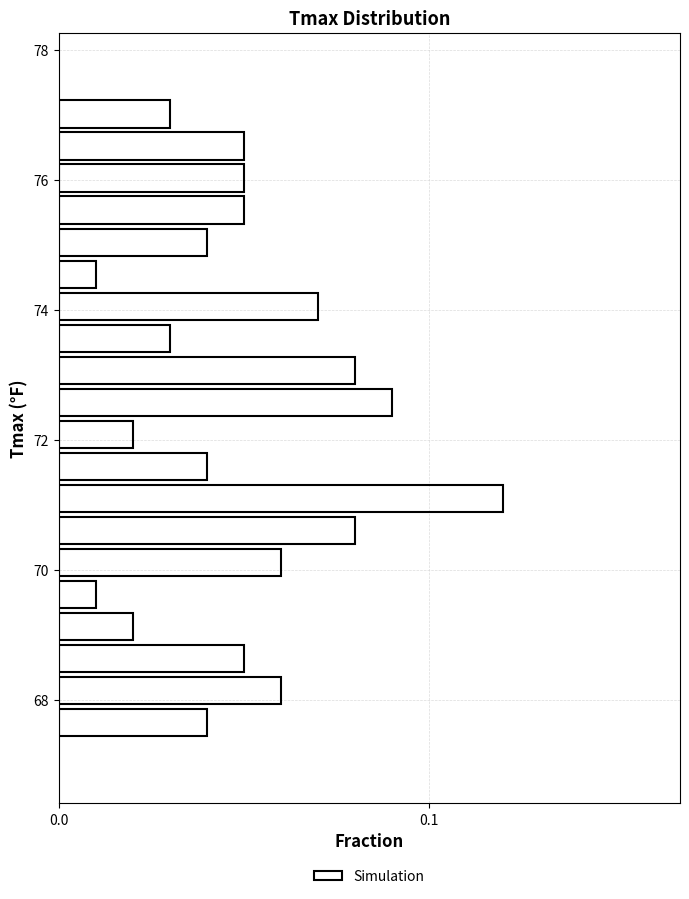

Read against the y-axis, roughly where is the centre of the longest bar?

71.2